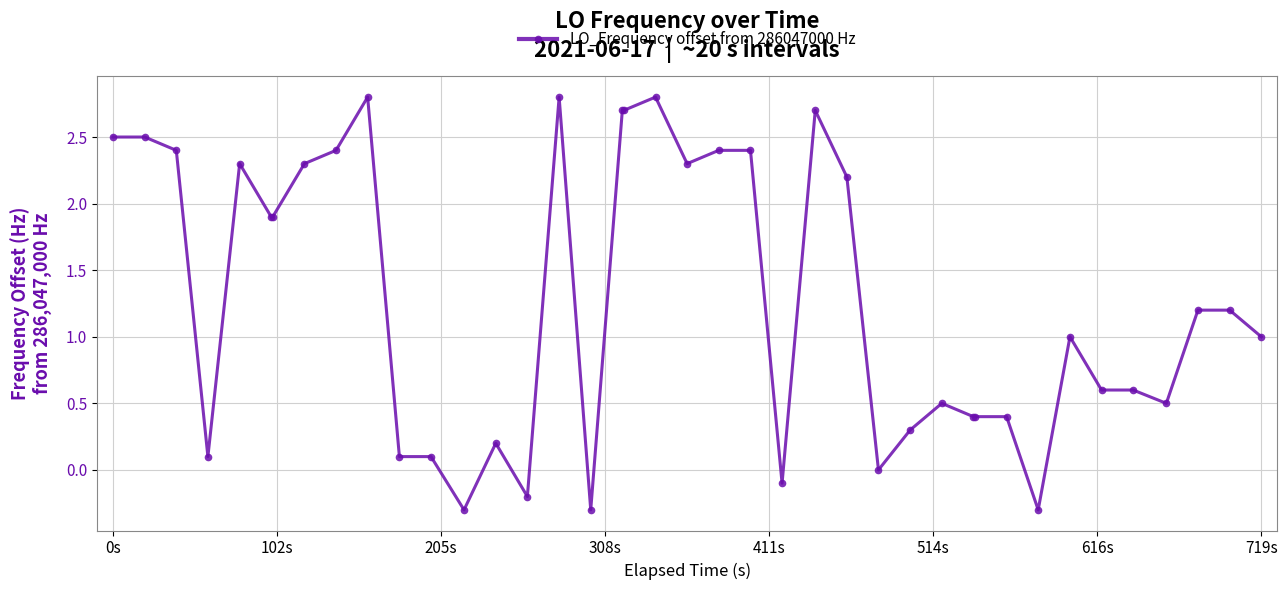

What is the greatest value displayed?

2.8